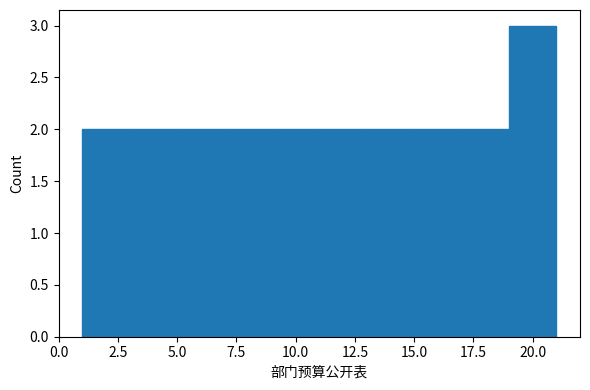

How tall is the bar that spans 3 to 5 on the x-axis? The values are not printed on the chart, so give them approximately, as read against the axis.

2